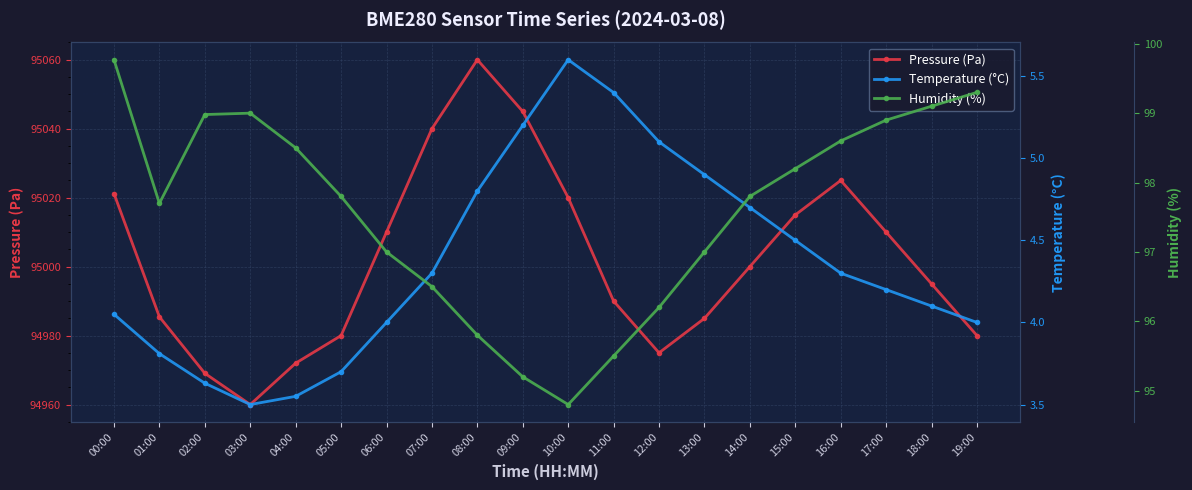

Rank the series at 00:00 from highest to lowest value.

Pressure (Pa), Humidity (%), Temperature (°C)